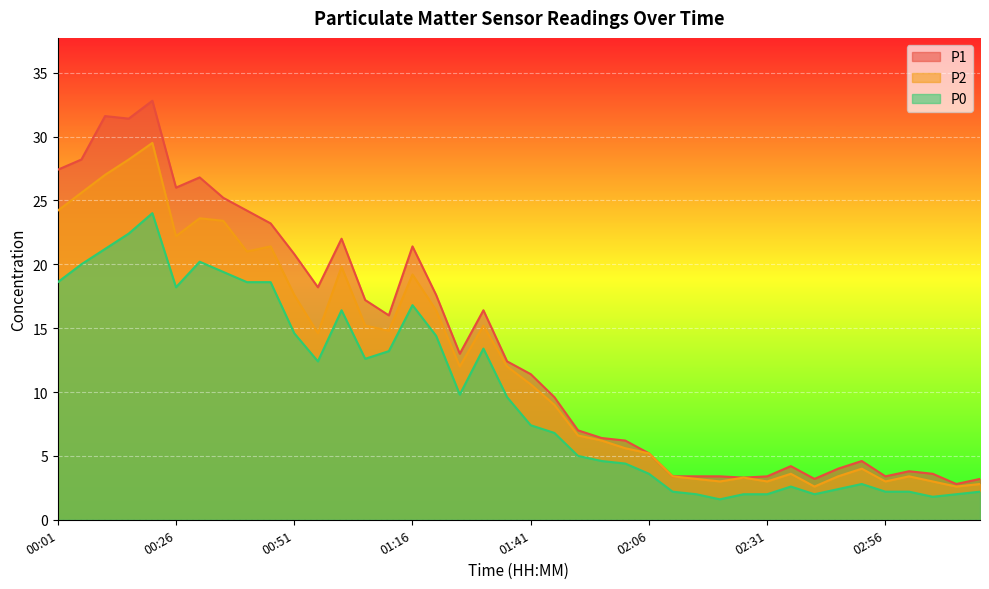

Reading left to right, list all the values displayed in this chart.

P1: 27.4	28.2	31.6	31.4	32.8	26.0	26.8	25.2	24.2	23.2	20.8	18.2	22.0	17.2	16.0	21.4	17.6	13.0	16.4	12.4	11.4	9.6	7.0	6.4	6.2	5.2	3.4	3.4	3.4	3.3	3.4	4.2	3.2	4.0	4.6	3.4	3.8	3.6	2.8	3.2
P2: 24.2	25.6	27.0	28.2	29.5	22.2	23.6	23.4	21.0	21.4	17.6	14.6	19.8	15.2	14.8	19.2	16.4	12.0	15.2	12.0	10.6	9.0	6.6	6.2	5.6	5.2	3.4	3.2	3.0	3.3	3.0	3.6	2.6	3.4	4.0	3.0	3.4	3.0	2.6	2.8
P0: 18.6	20.0	21.2	22.4	24.0	18.2	20.2	19.4	18.6	18.6	14.6	12.4	16.4	12.6	13.2	16.8	14.4	9.8	13.4	9.6	7.4	6.8	5.0	4.6	4.4	3.6	2.2	2.0	1.6	2.0	2.0	2.6	2.0	2.4	2.8	2.2	2.2	1.8	2.0	2.2